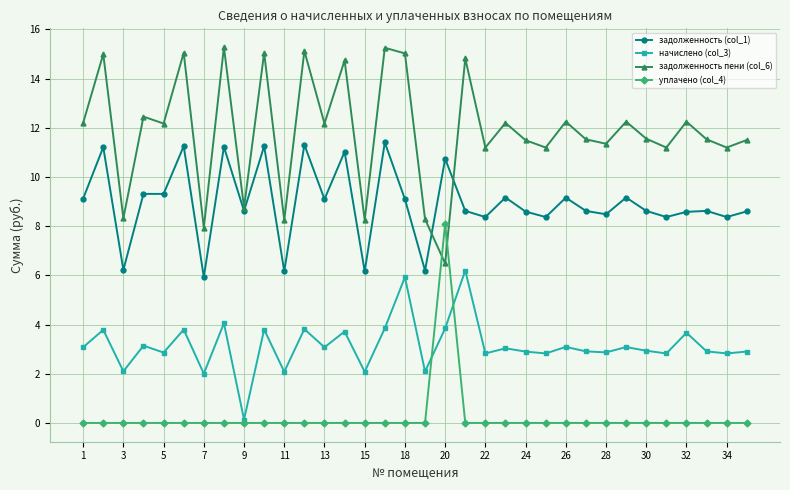

List the series in order of their overall mean, highest first.

задолженность пени (col_6), задолженность (col_1), начислено (col_3), уплачено (col_4)